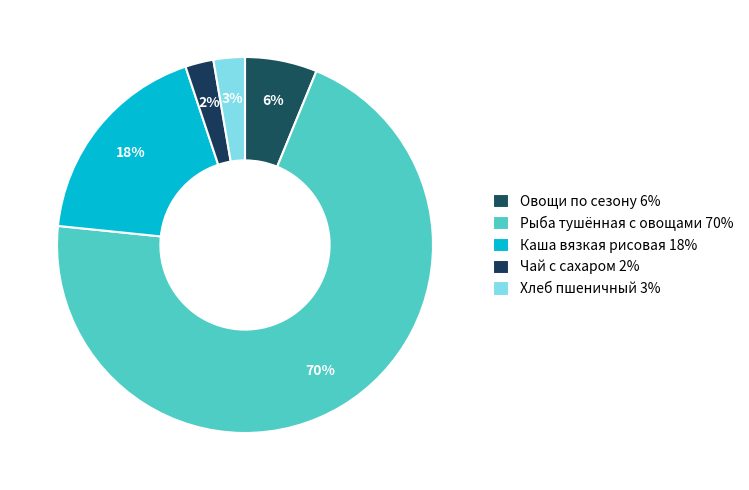

How many segments does this pie chart have?

5